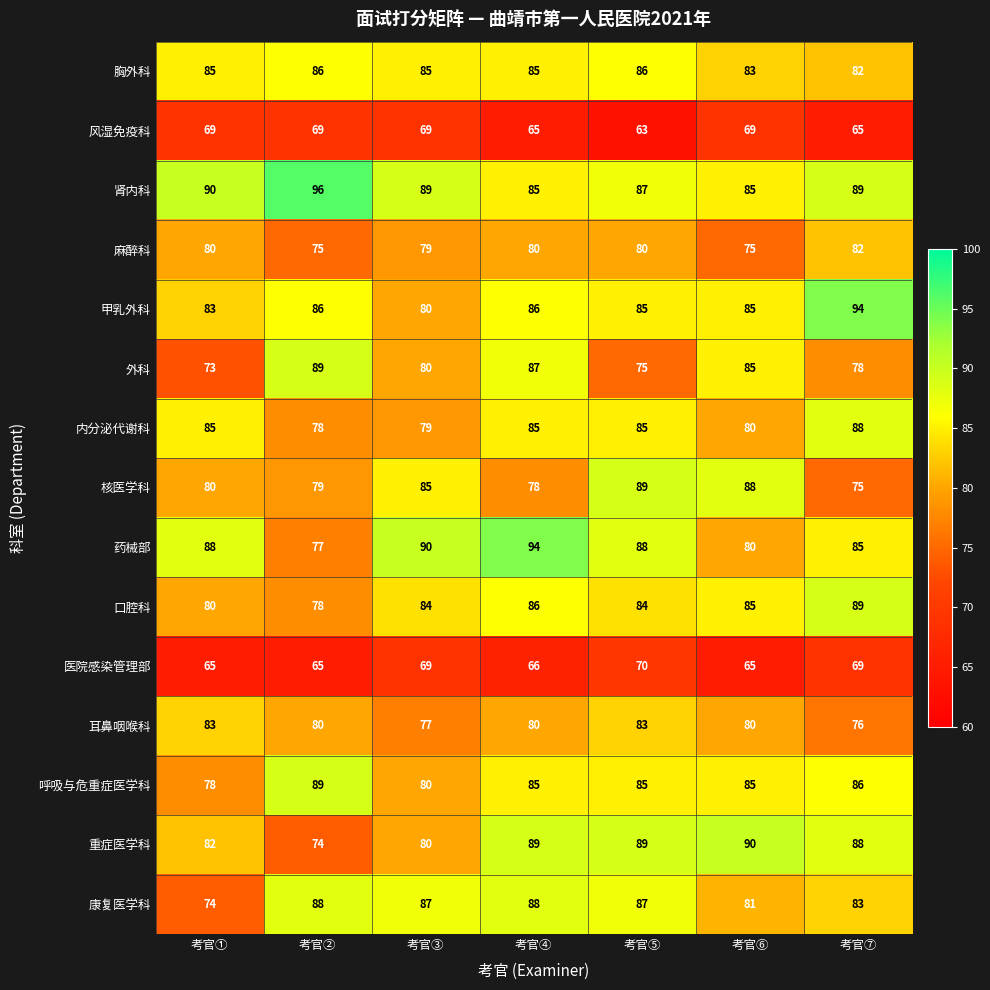

At which label does 耳鼻咽喉科 first exceed 80?

考官①